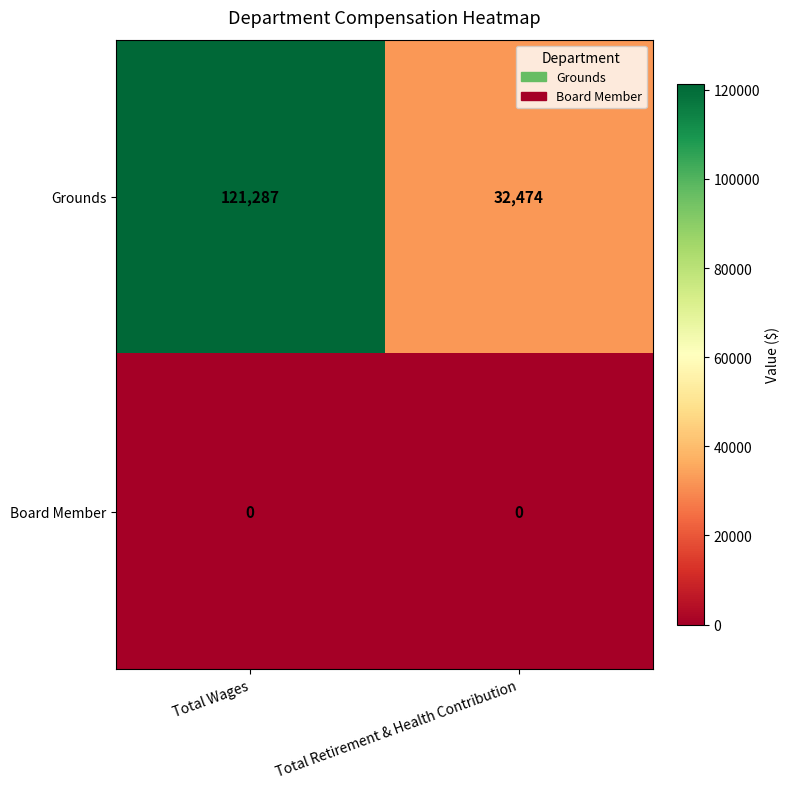

Reading left to right, list all the values displayed in this chart.

Grounds: 121287	32474
Board Member: 0	0